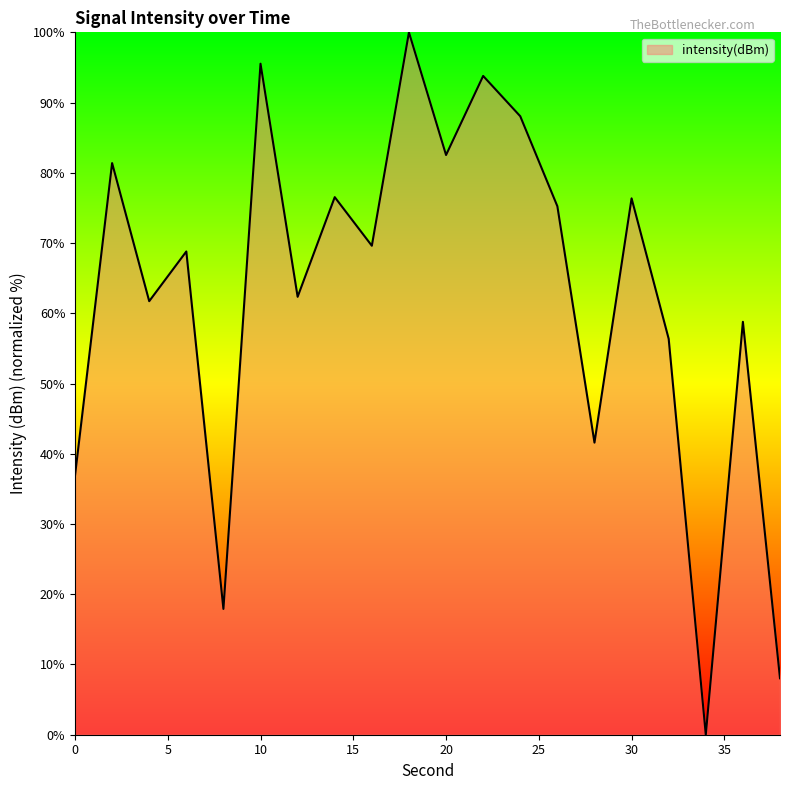

What is the greatest value displayed?

100.0